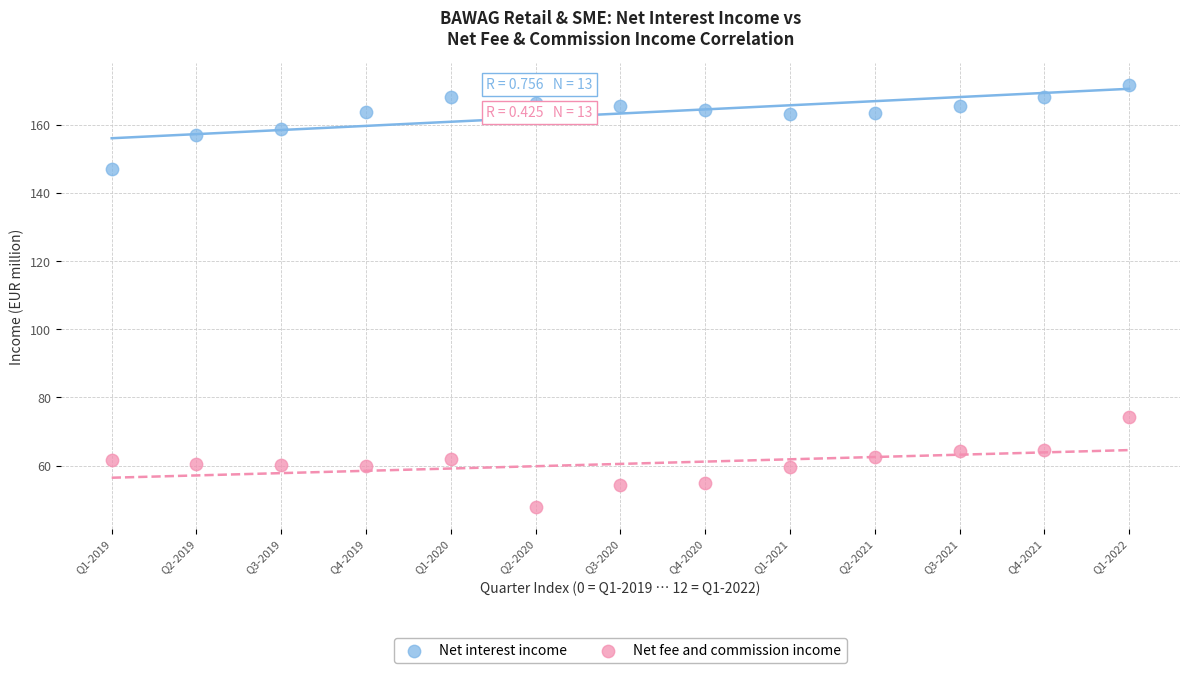

Which series has the widest spread of Y values?

Net fee and commission income